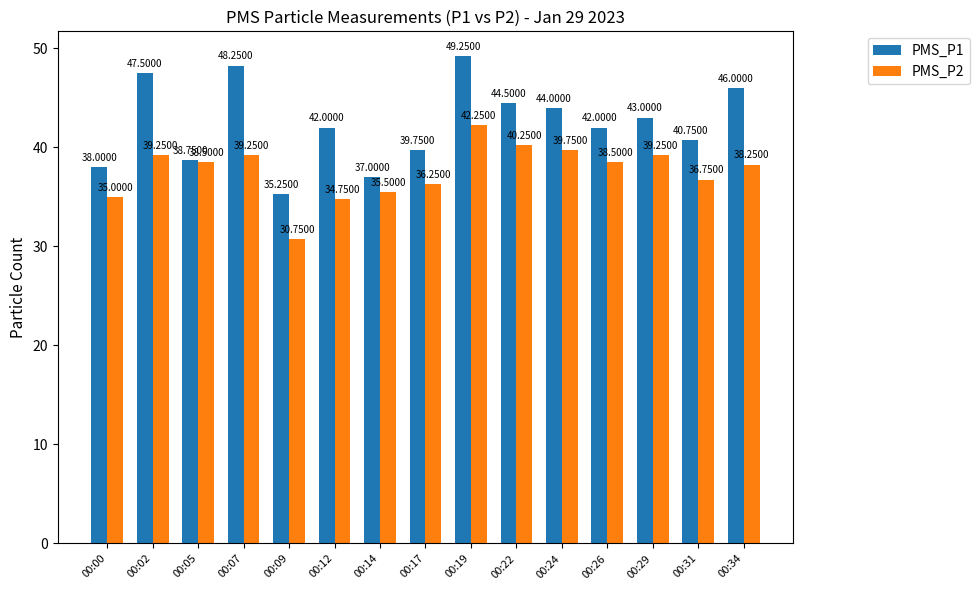

How many data points in PMS_P2 are less than 38?

6